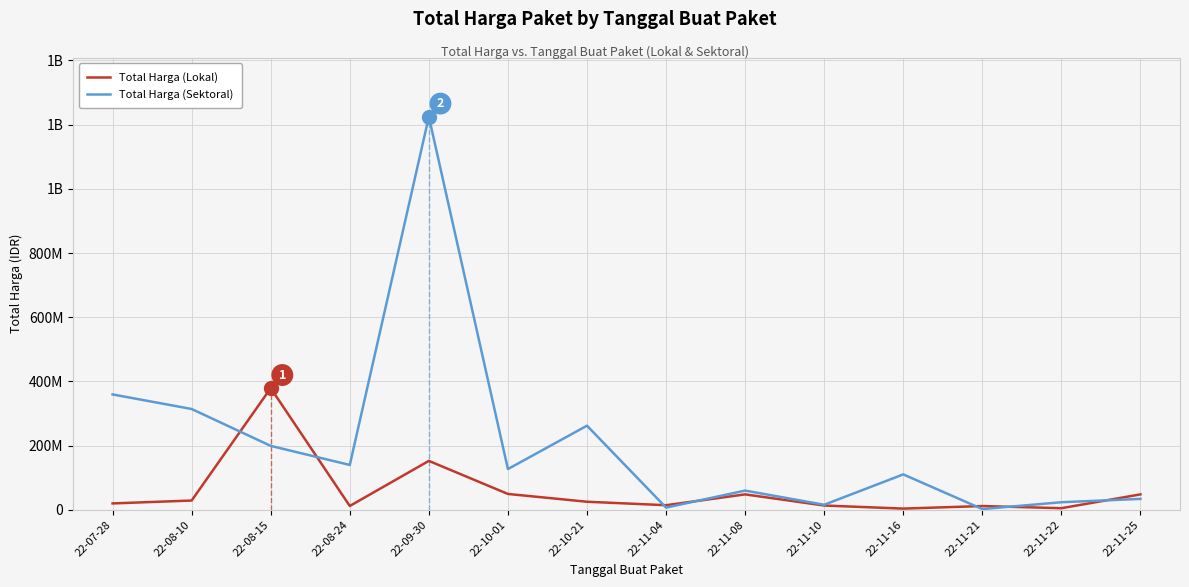

What is the label of the 10th point from the right?

22-09-30